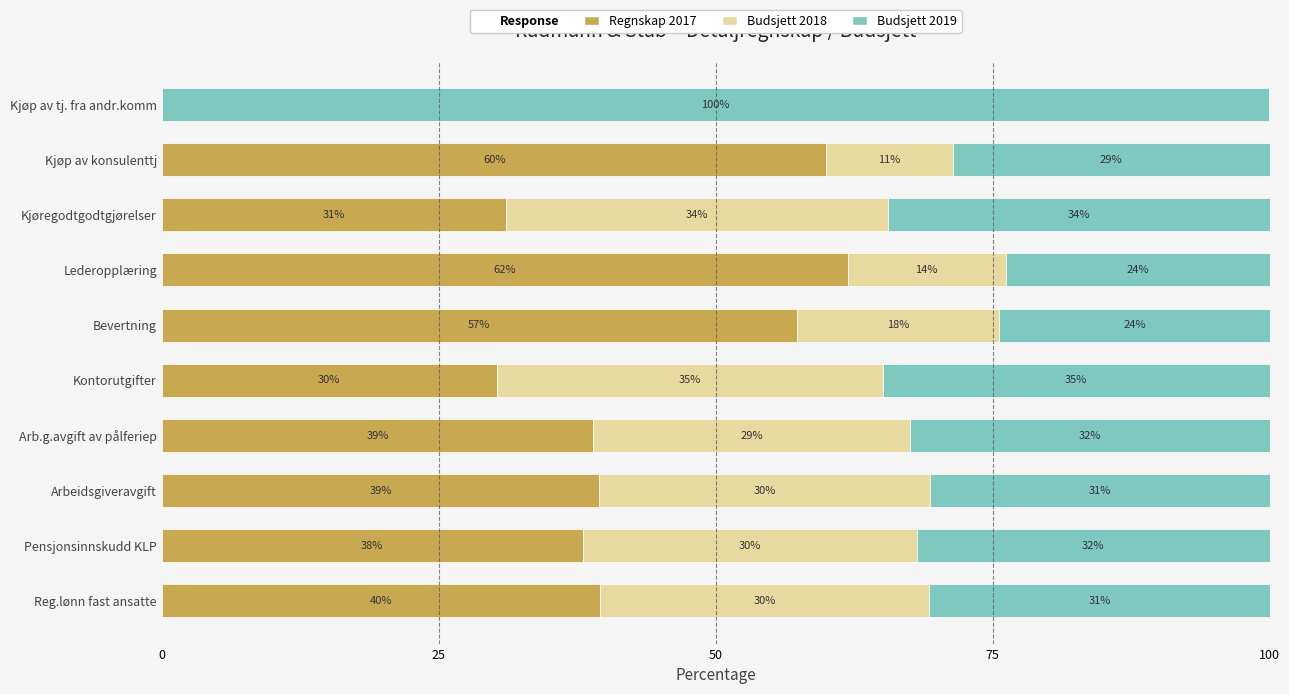

The Regnskap 2017 series shows 0.0 at Kjøp av tj. fra andr.komm. True or false?

True